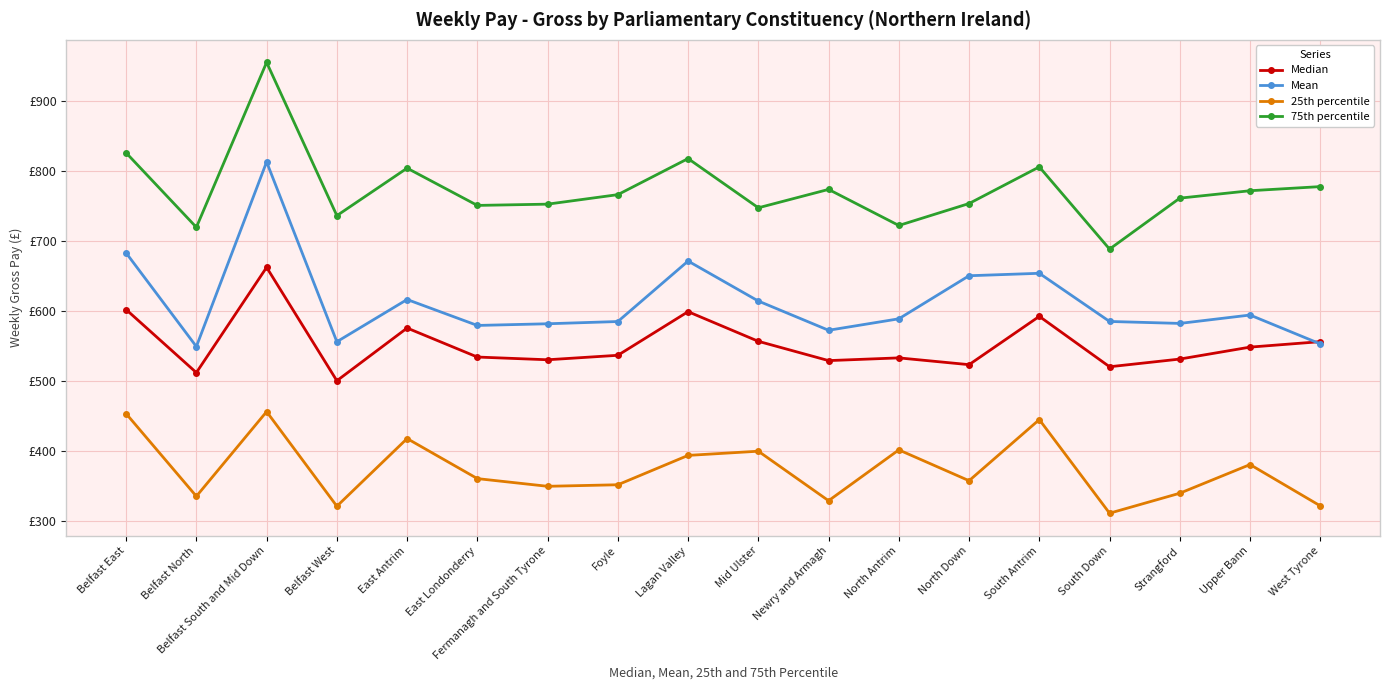

What is the highest value of the Median series?

662.4